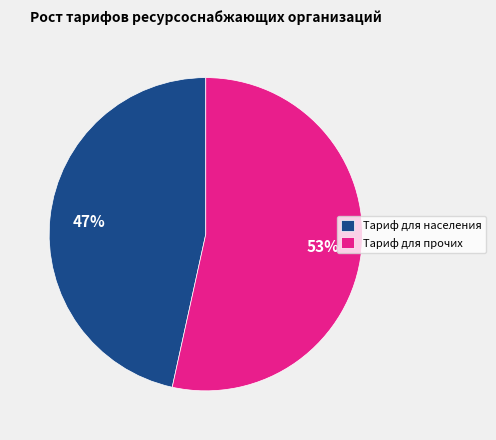

What is the largest slice in the pie chart?

Тариф для прочих